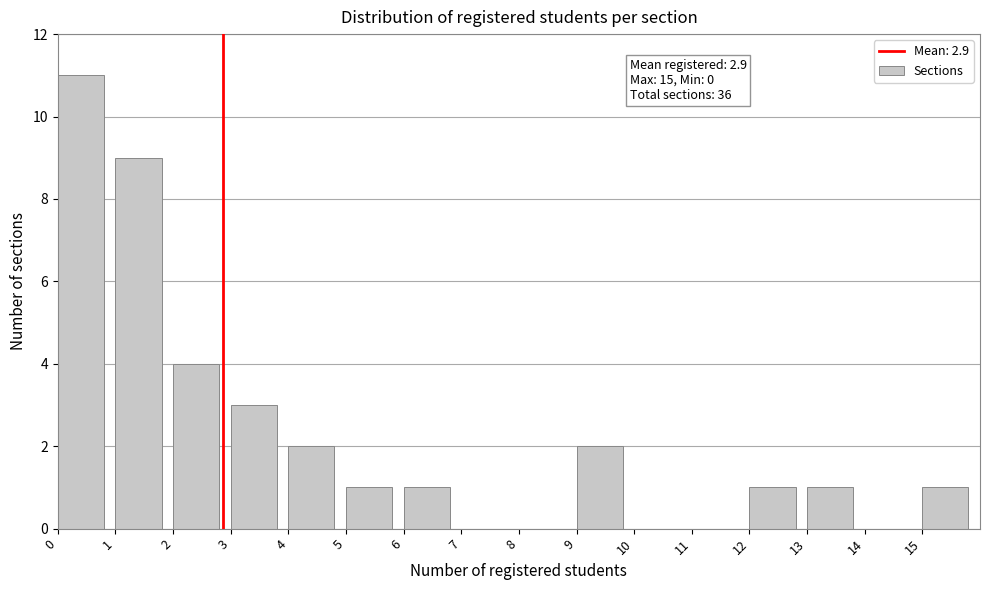

Which range on the x-axis has the tallest bar?

0 to 1